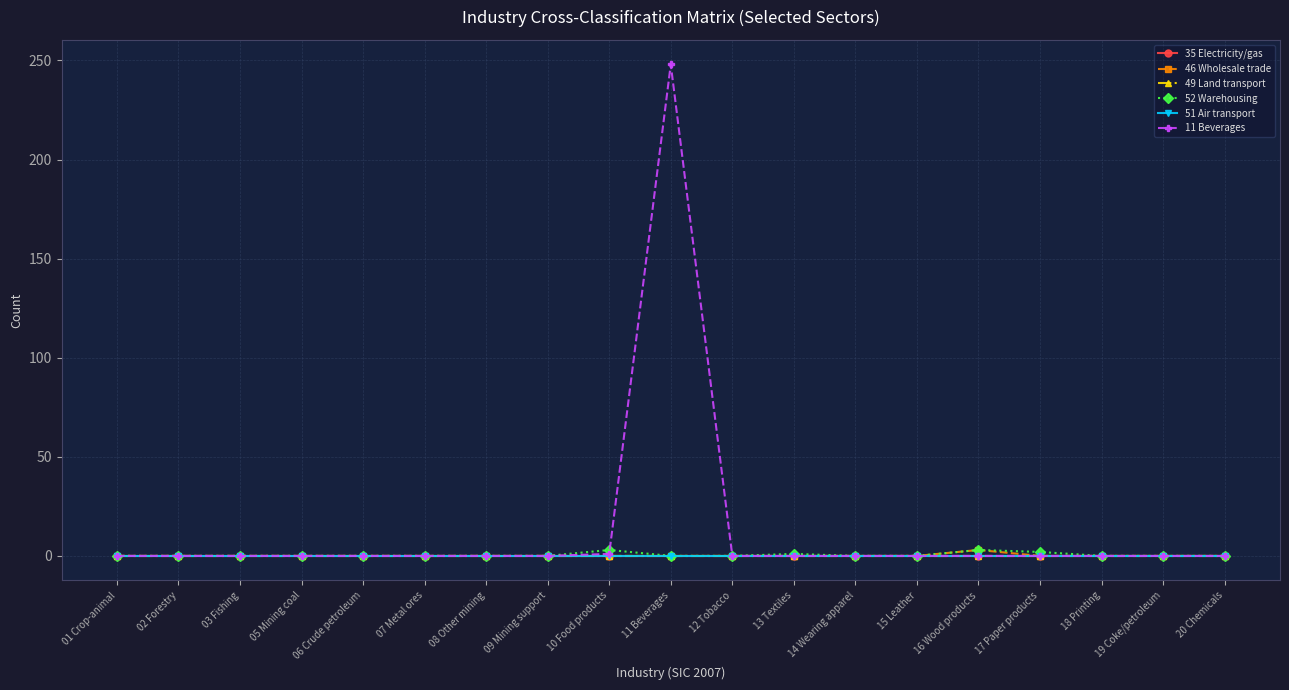

Is this an area chart (filled region under the line)?

No